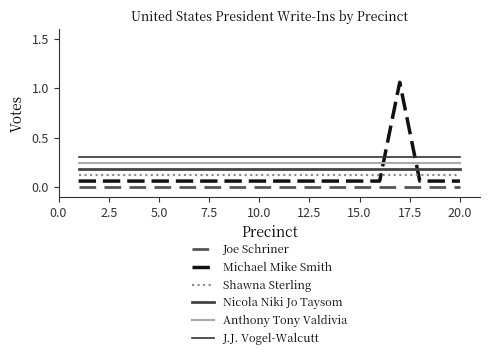

How many lines are shown in the chart?

6